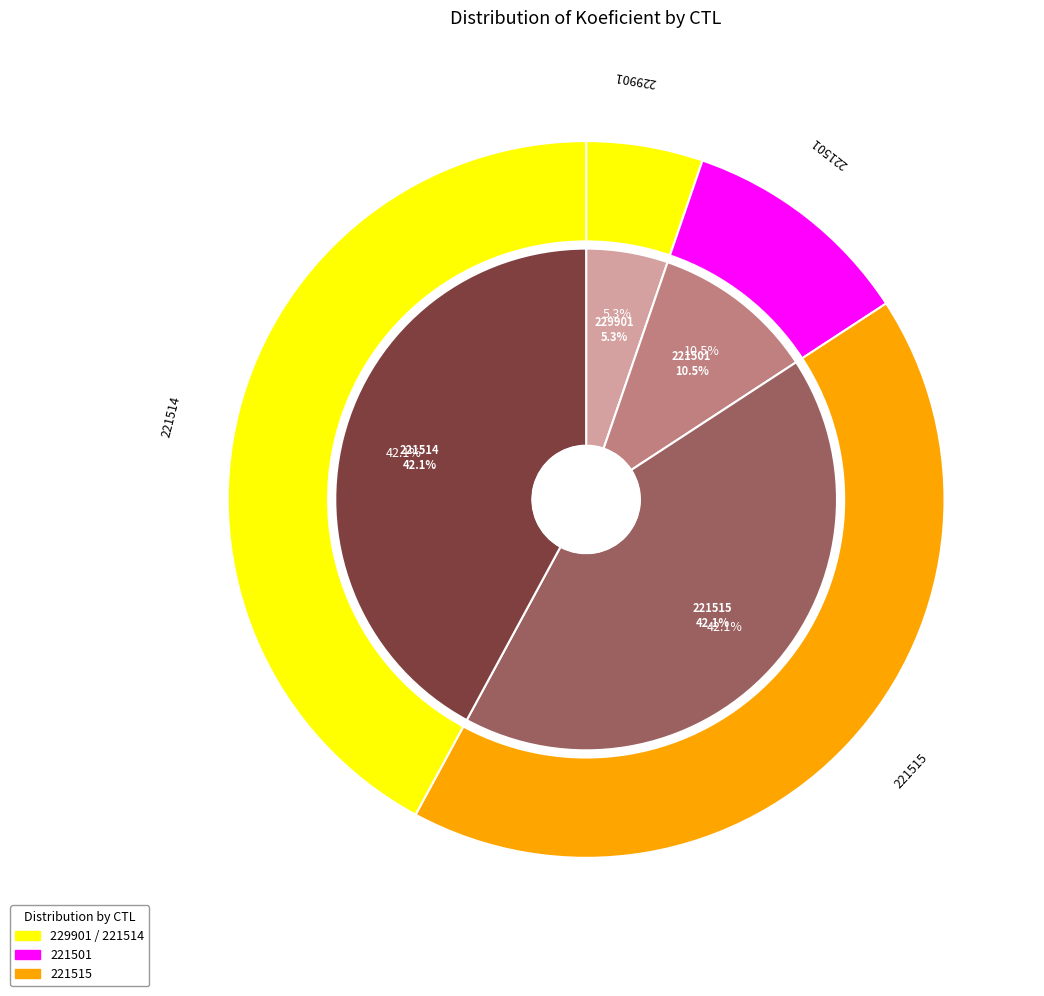

How many segments does this pie chart have?

4